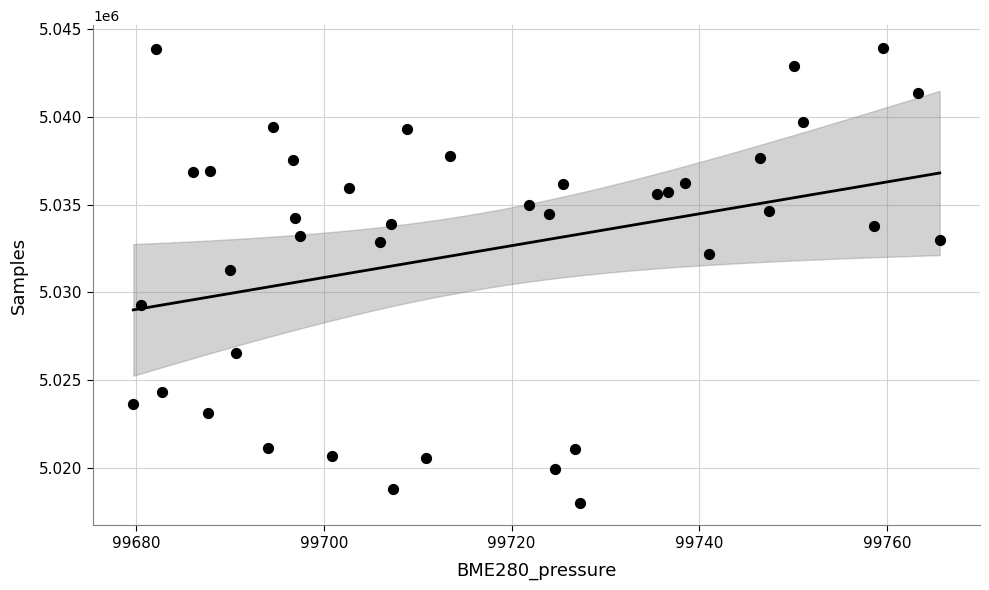

What is the range of Y values (max minus min)?

25936